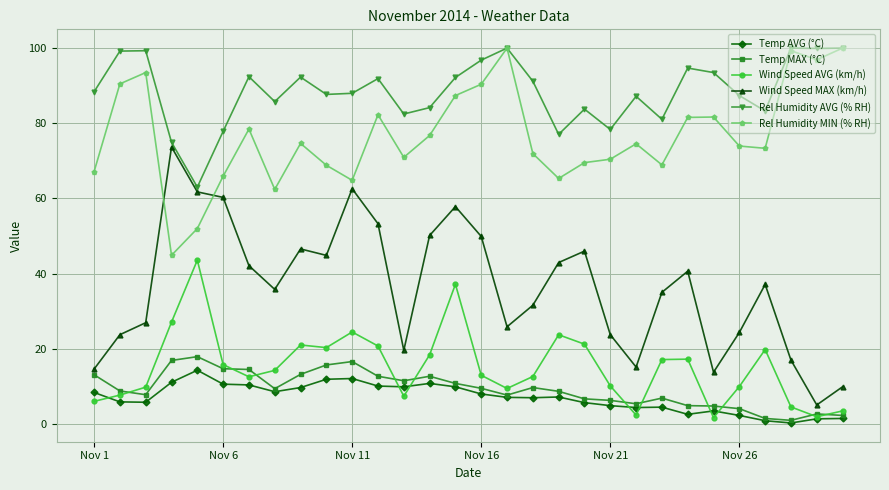

After their last crossing, which series has the higher values: Rel Humidity MIN (% RH) or Wind Speed MAX (km/h)?

Rel Humidity MIN (% RH)